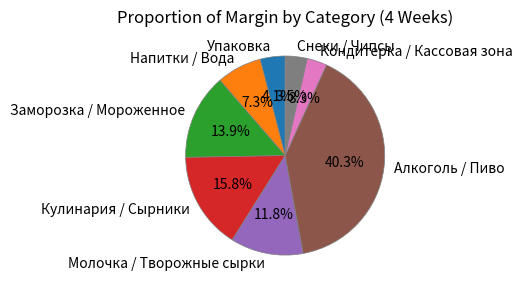

Between Молочка / Творожные сырки and Алкоголь / Пиво, which is larger?

Алкоголь / Пиво